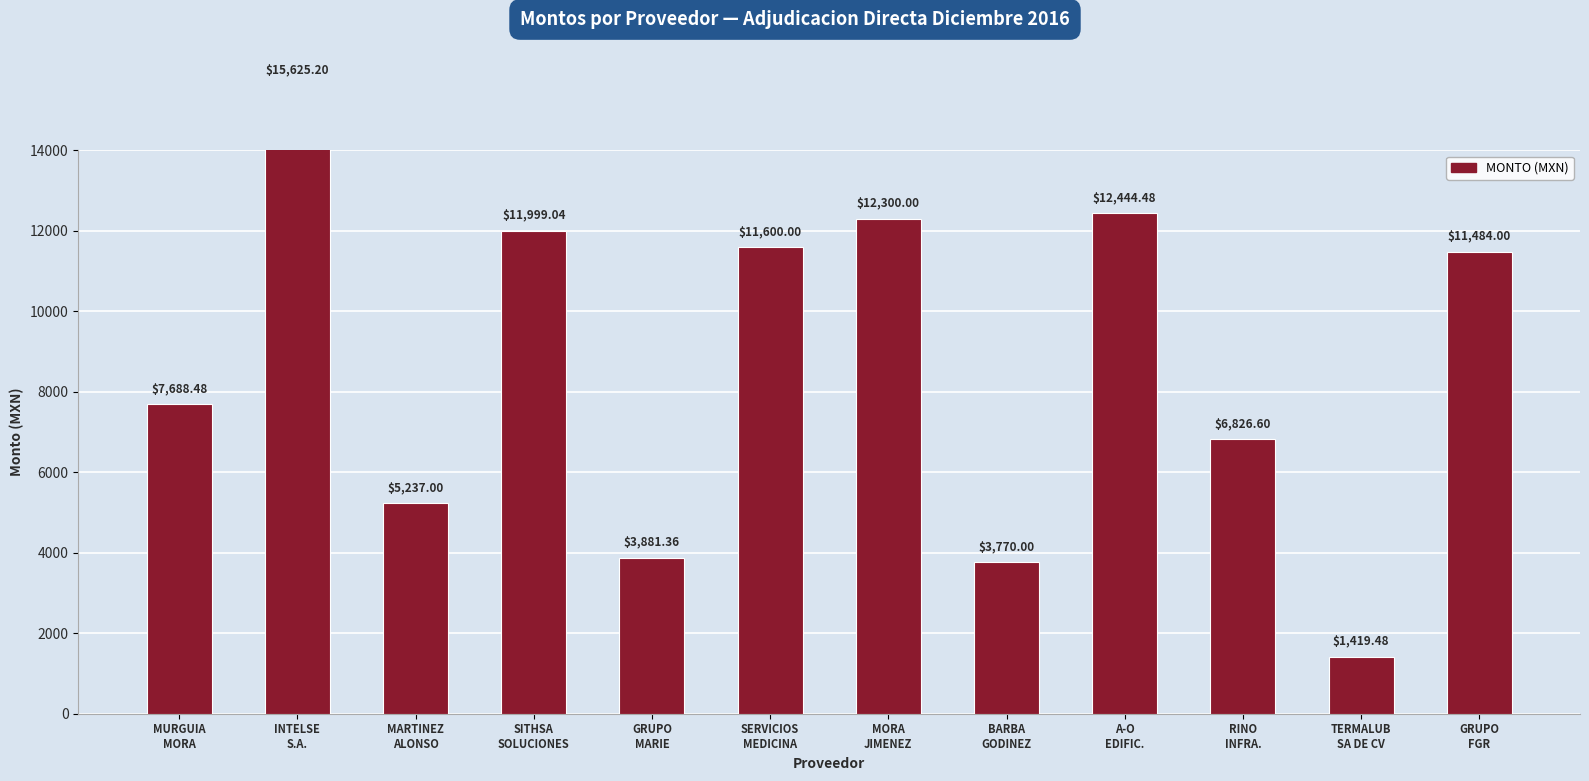

Which category has the highest value across all series?

INTELSE
S.A.